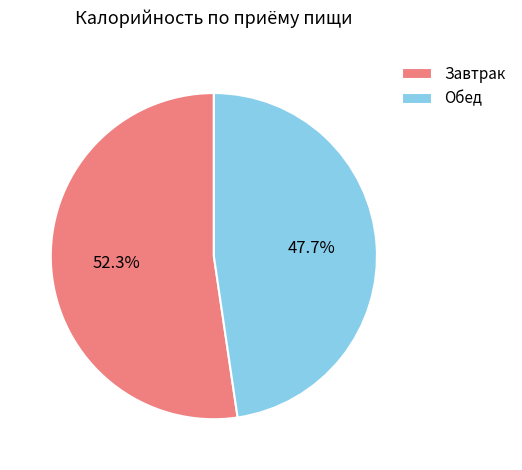

Which slice represents more than half of the pie?

Завтрак